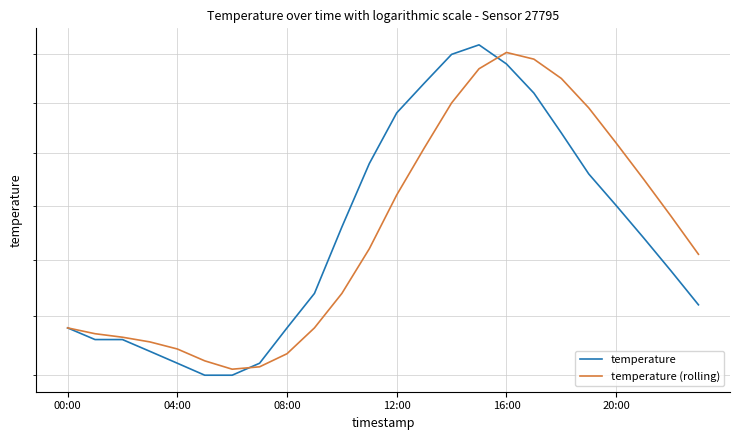

Between 16:00 and 13, which is larger?

13